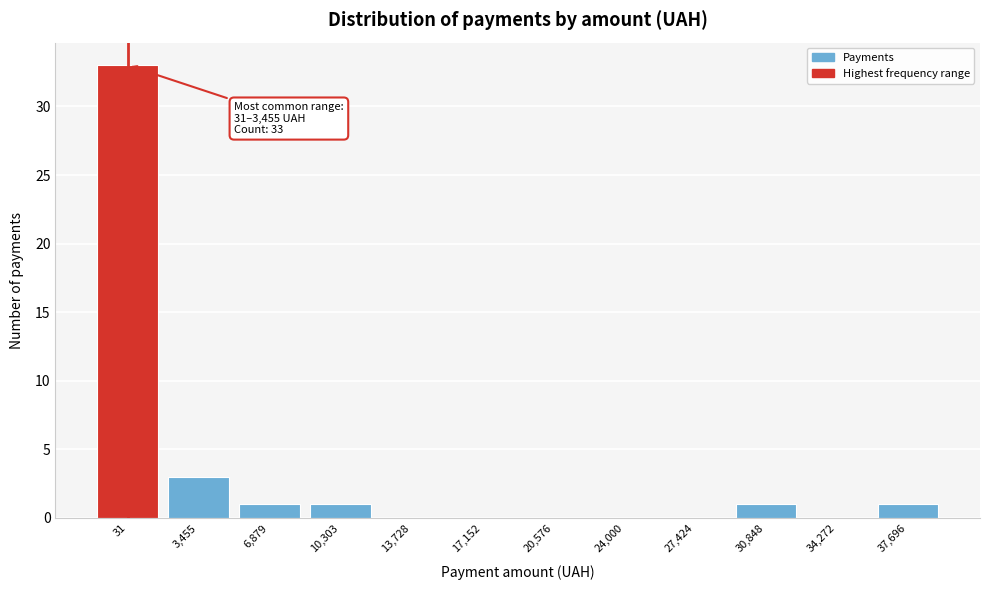

Reading left to right, extract all data points from this chart.

31=33	3,455=3	6,879=1	10,303=1	13,728=0	17,152=0	20,576=0	24,000=0	27,424=0	30,848=1	34,272=0	37,696=1